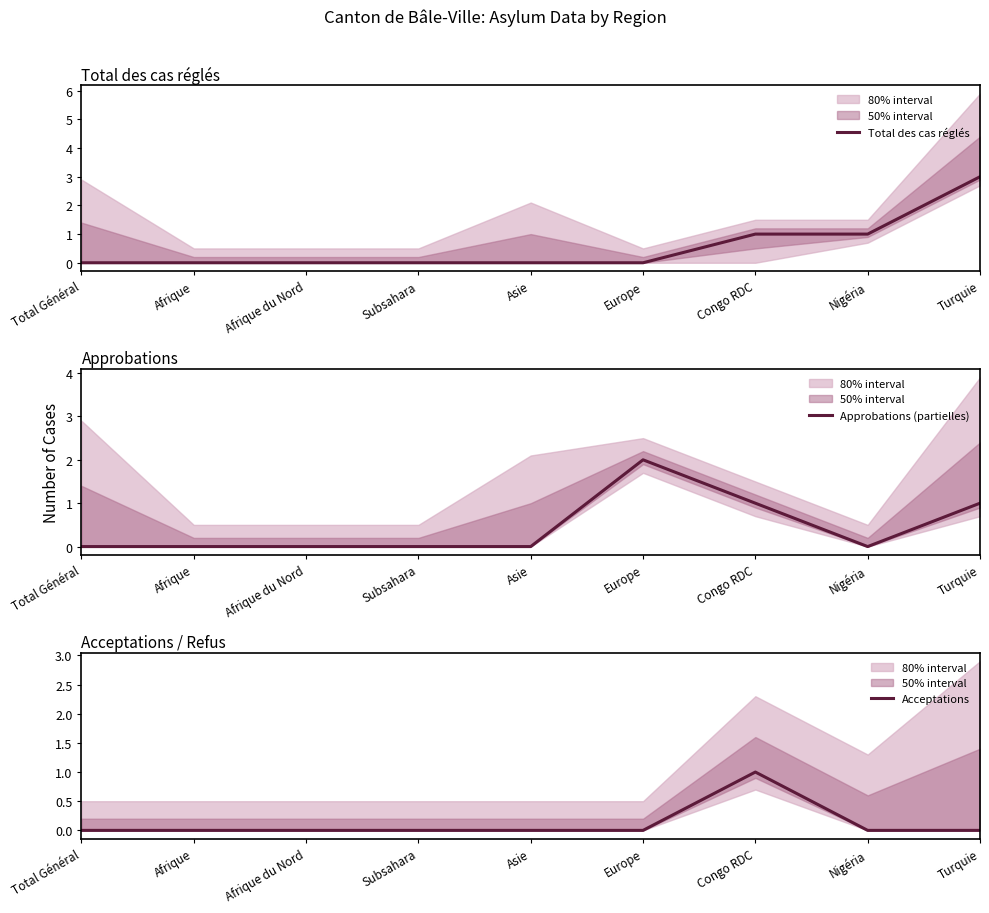

Where is Approbations (partielles) nearest to the value 1?

Congo RDC